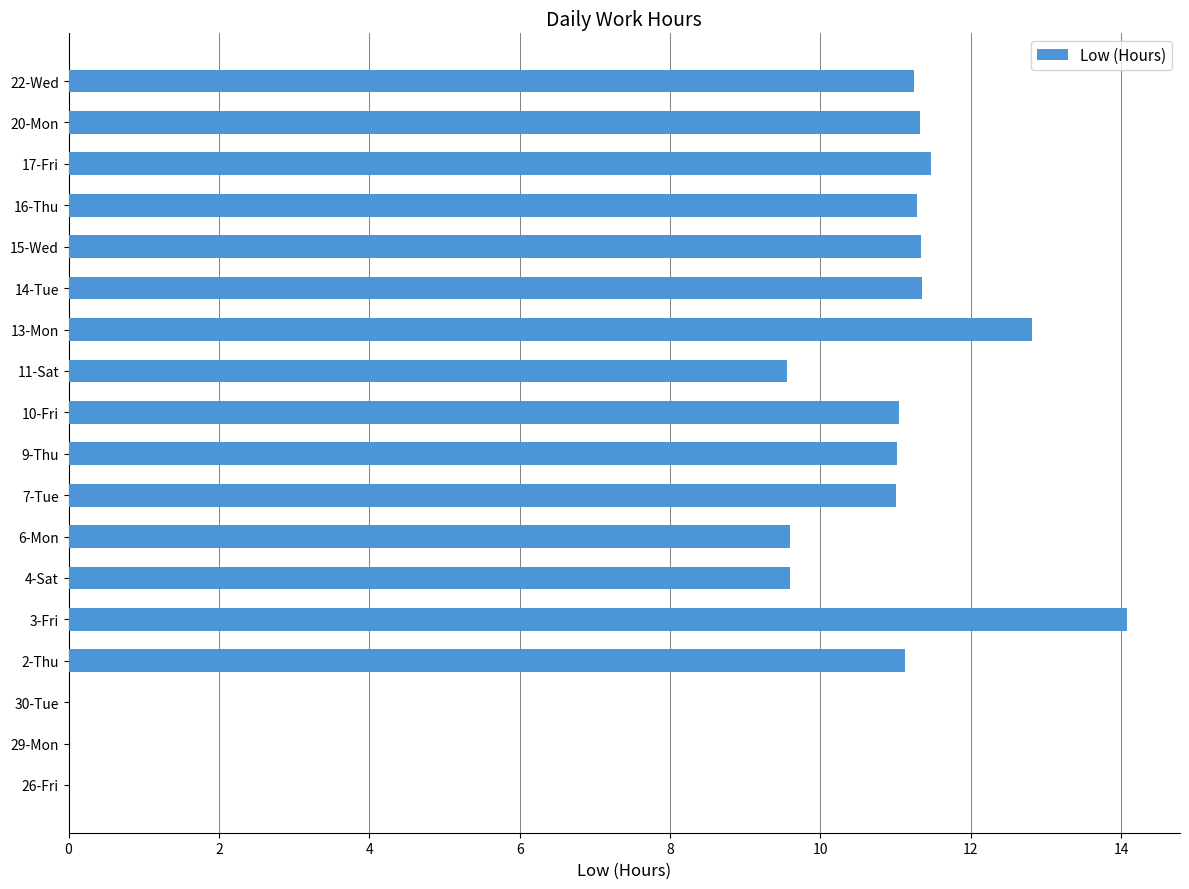

Is it true that the value at 29-Mon is 6.3?

False